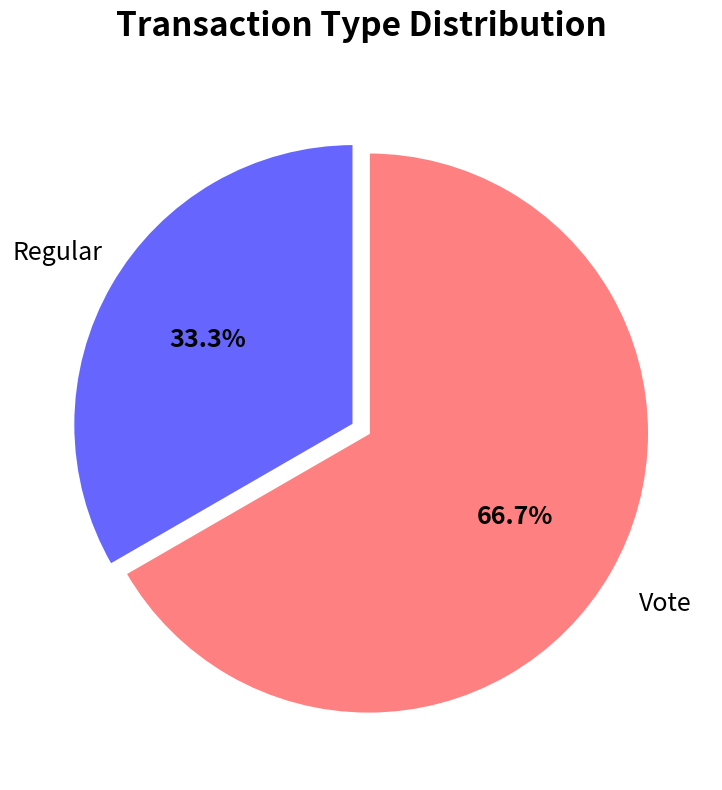

Is there any slice that represents more than half of the pie?

Yes